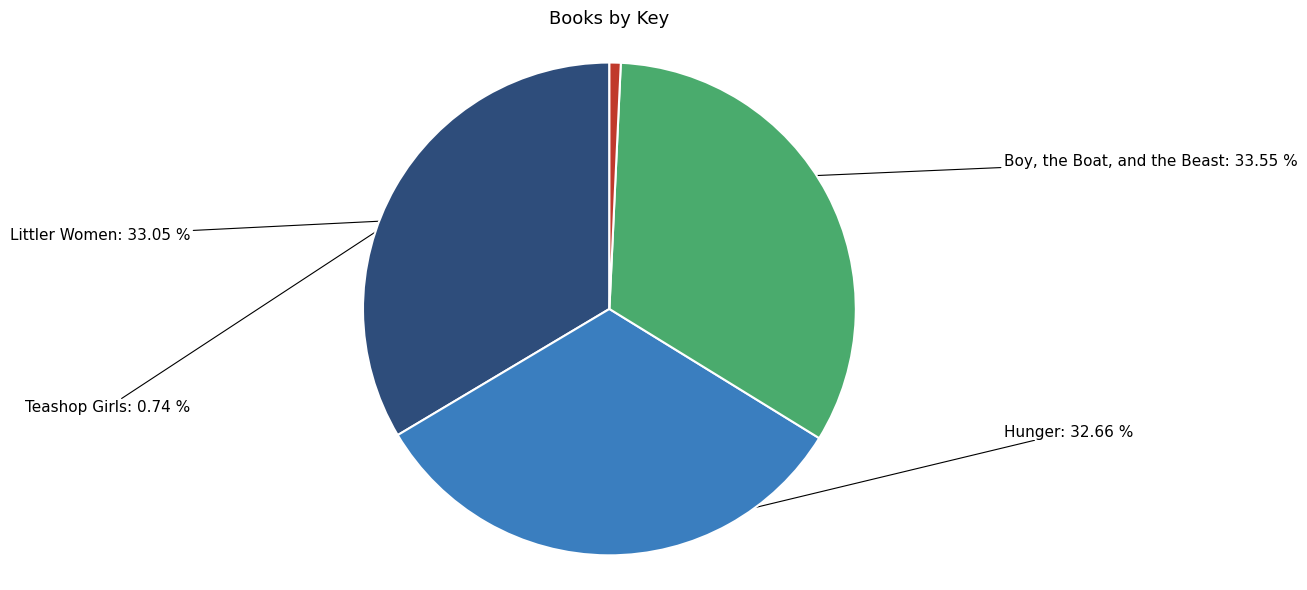

How many slices are in this pie chart?

4